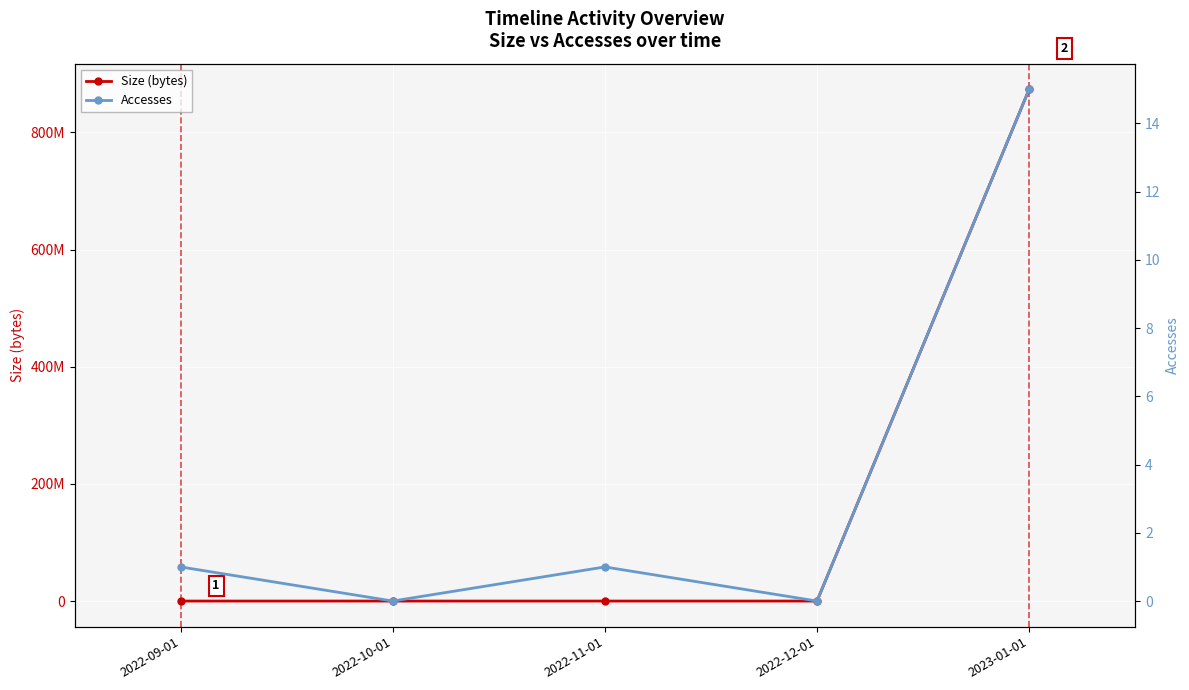

How many interior local peaks does the Accesses series have?

1